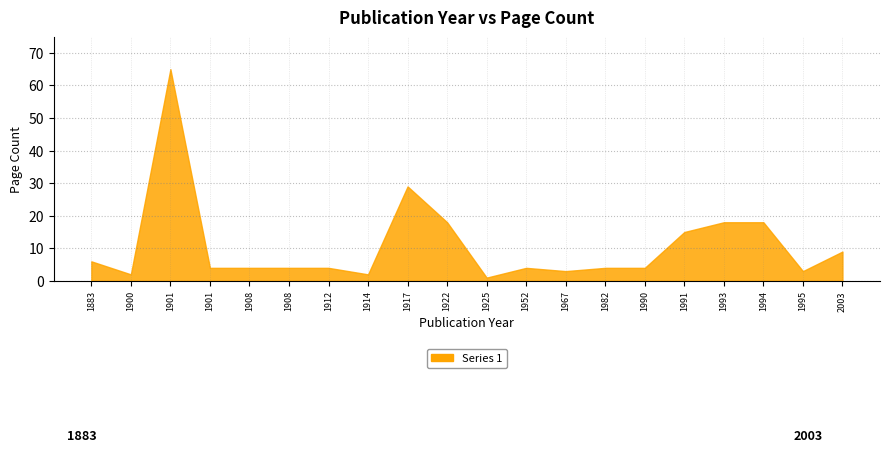

Does the chart have visible grid lines?

Yes